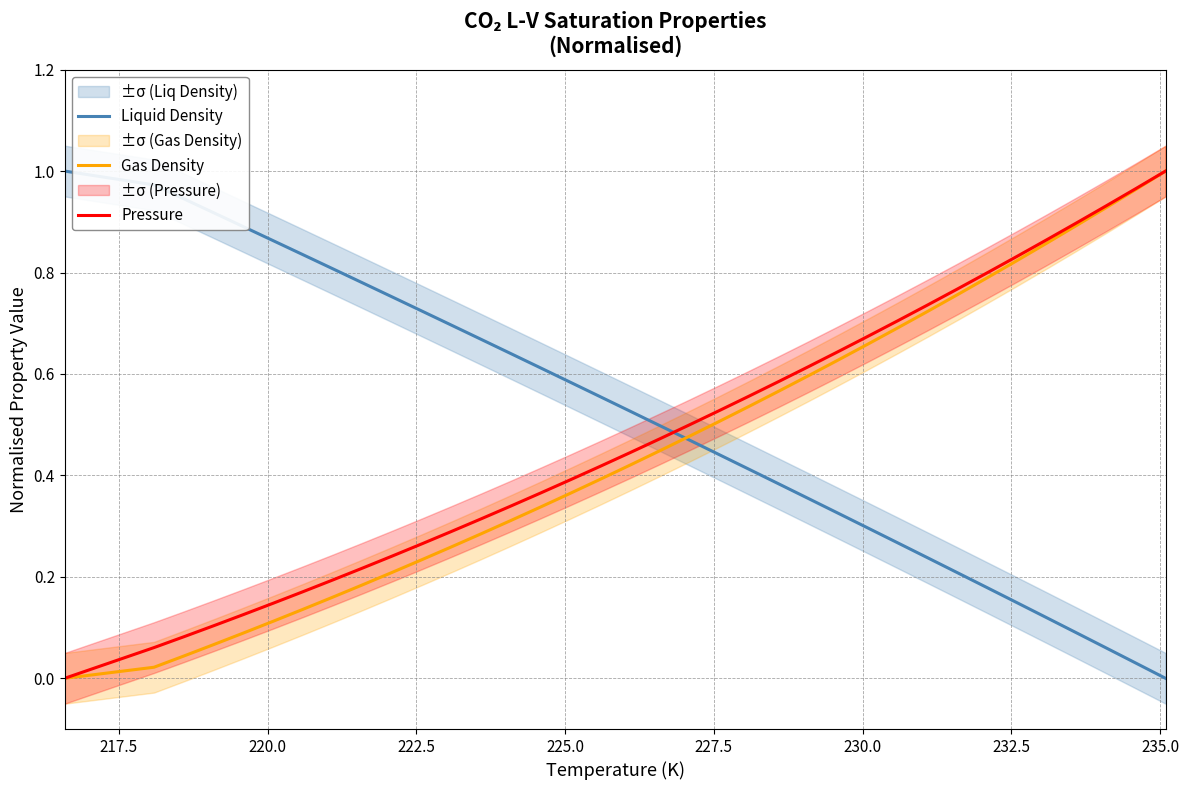

Rank the series at 225.0 from lowest to highest value.

Gas Density, Pressure, Liquid Density